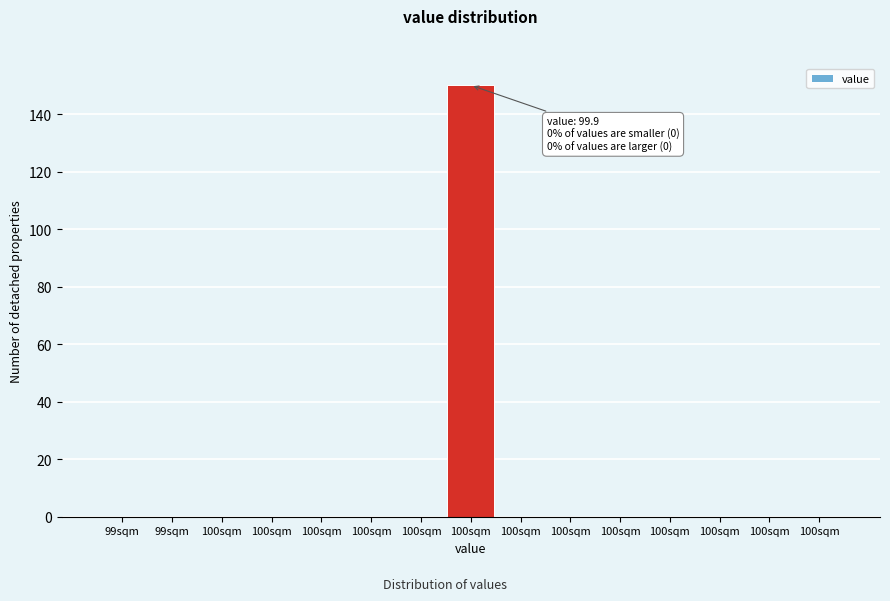

Are the bars horizontal?

No